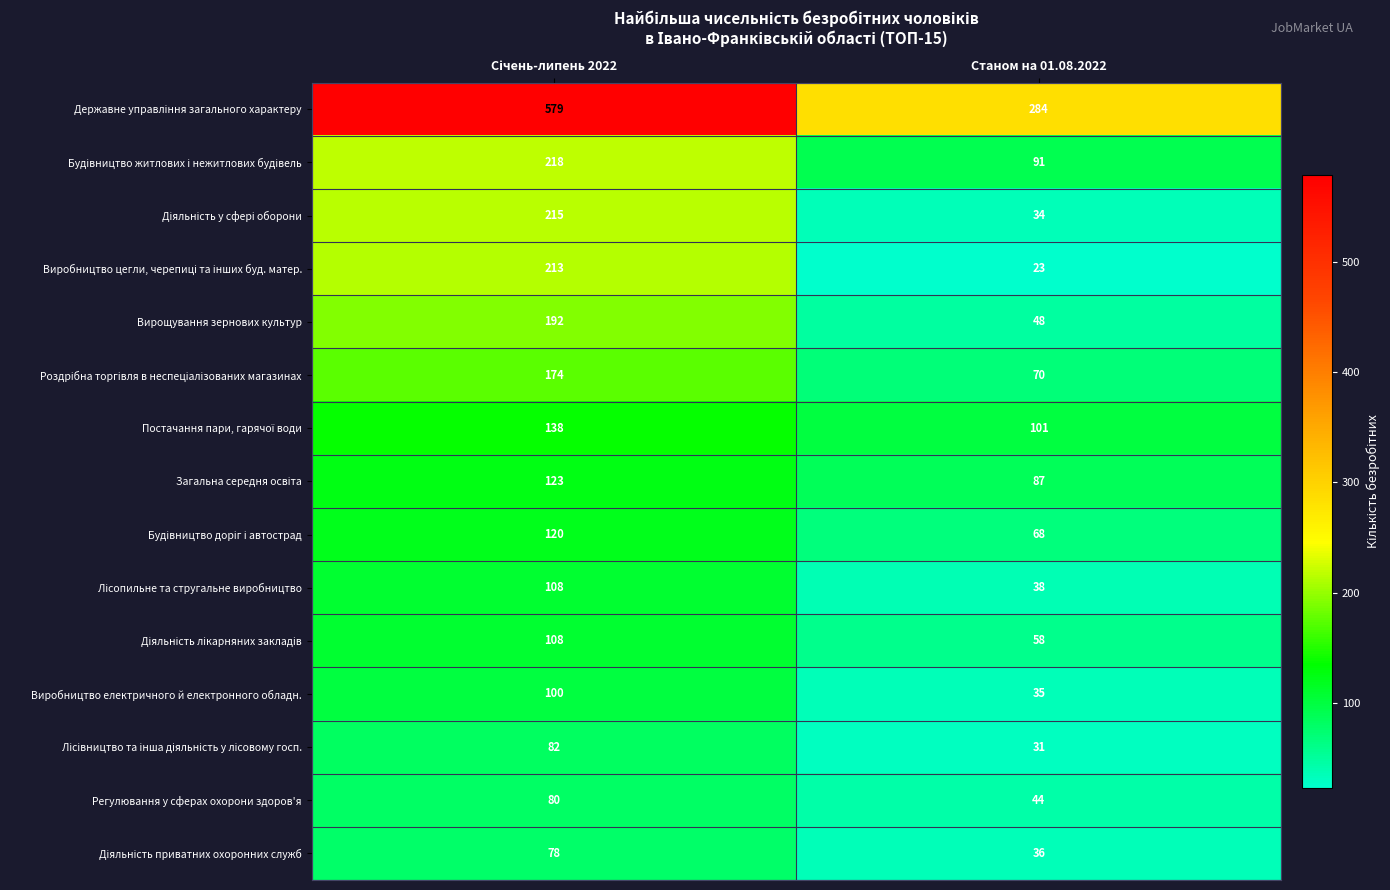

Which category has the lowest value across all series?

Станом на 01.08.2022